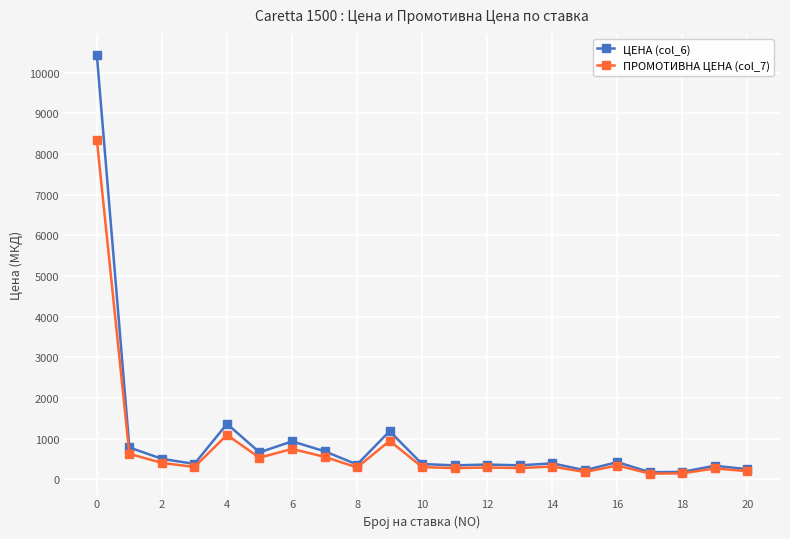

Which series has the largest range (max minus min)?

ЦЕНА (col_6)